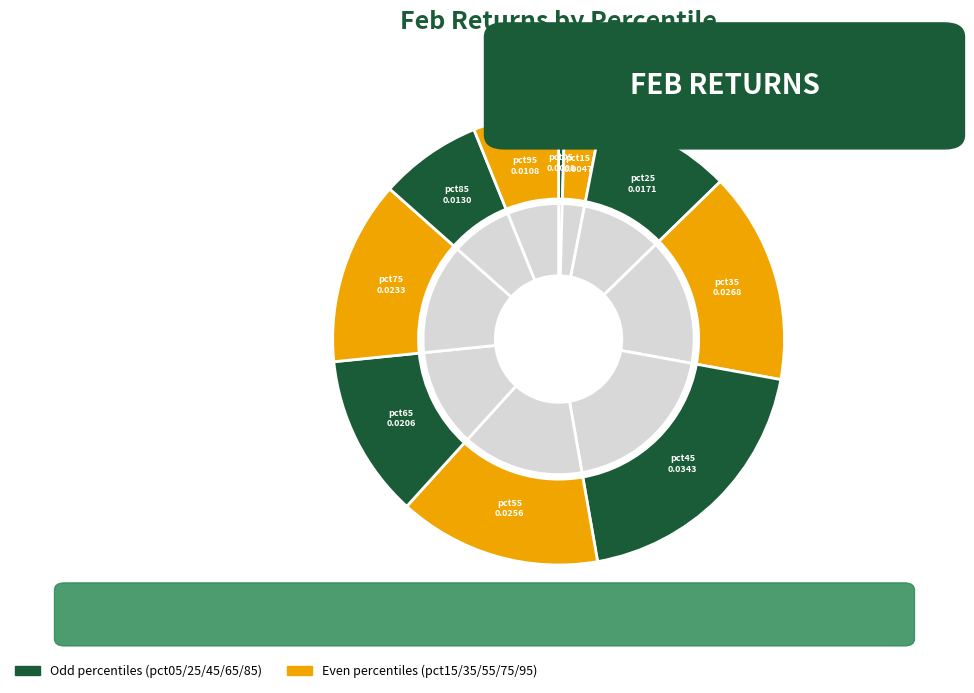

What percentage is the pct85 slice, to the nearest percent?

7%